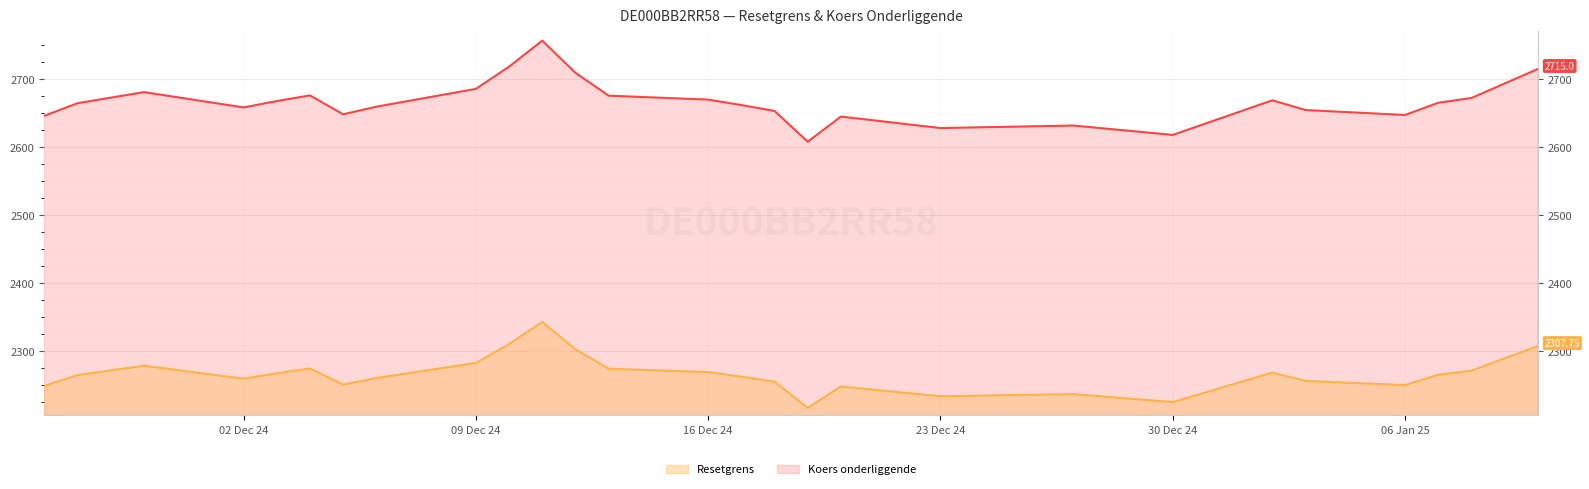

Which series has the widest spread of values?

Koers onderliggende